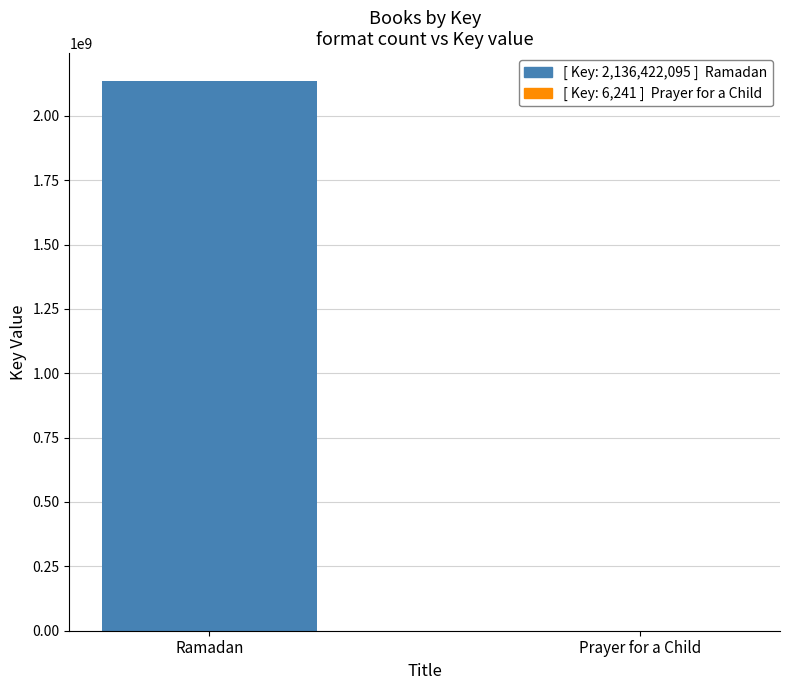

What is the ratio of the value at Ramadan to the value at Prayer for a Child?

342320.5